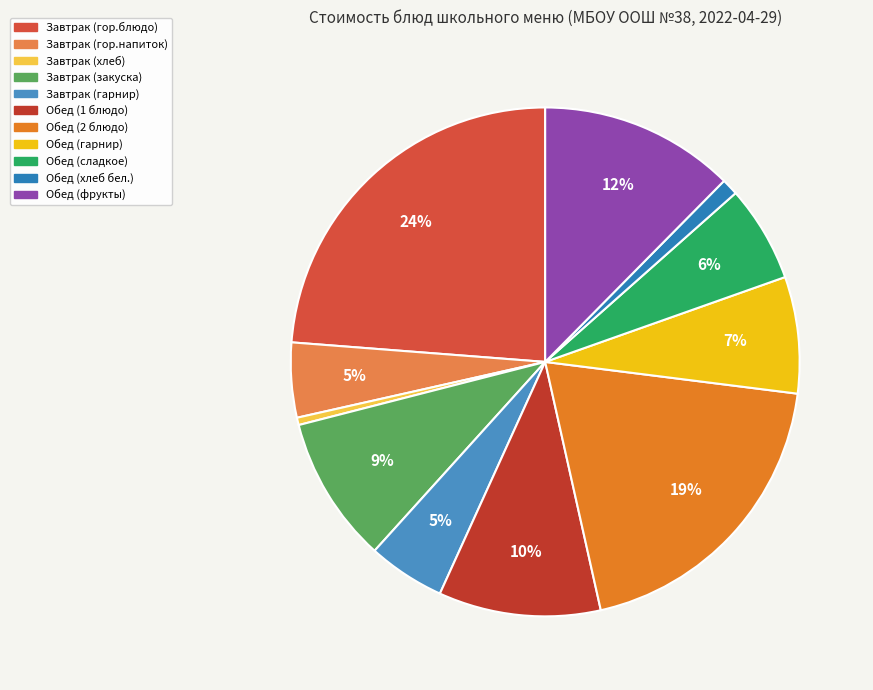

True or false: Завтрак (гор.напиток) accounts for 1% of the total.

False